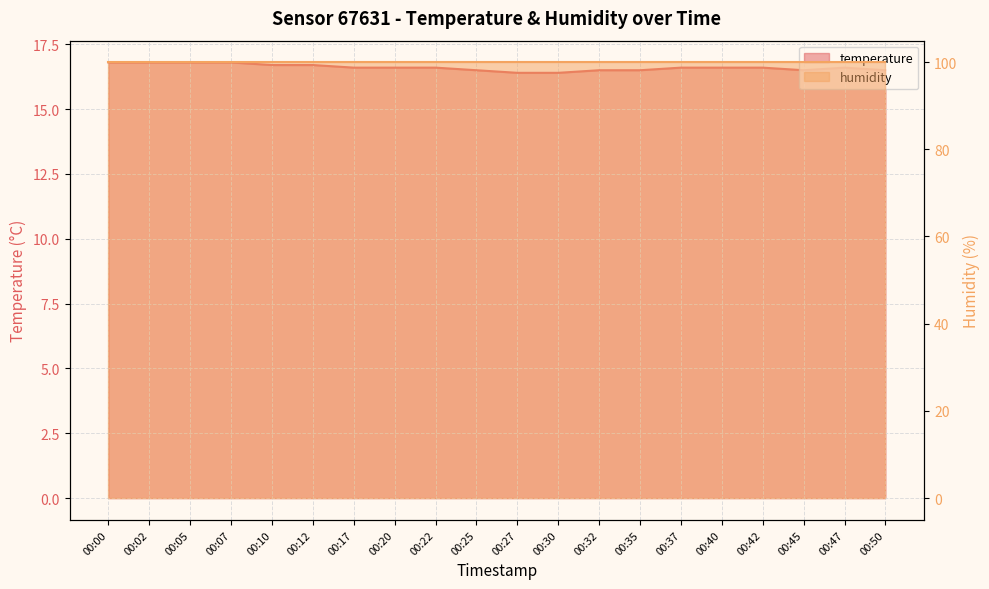

Approximately how many times larger is the value at 00:17 compared to 00:45?

1.0